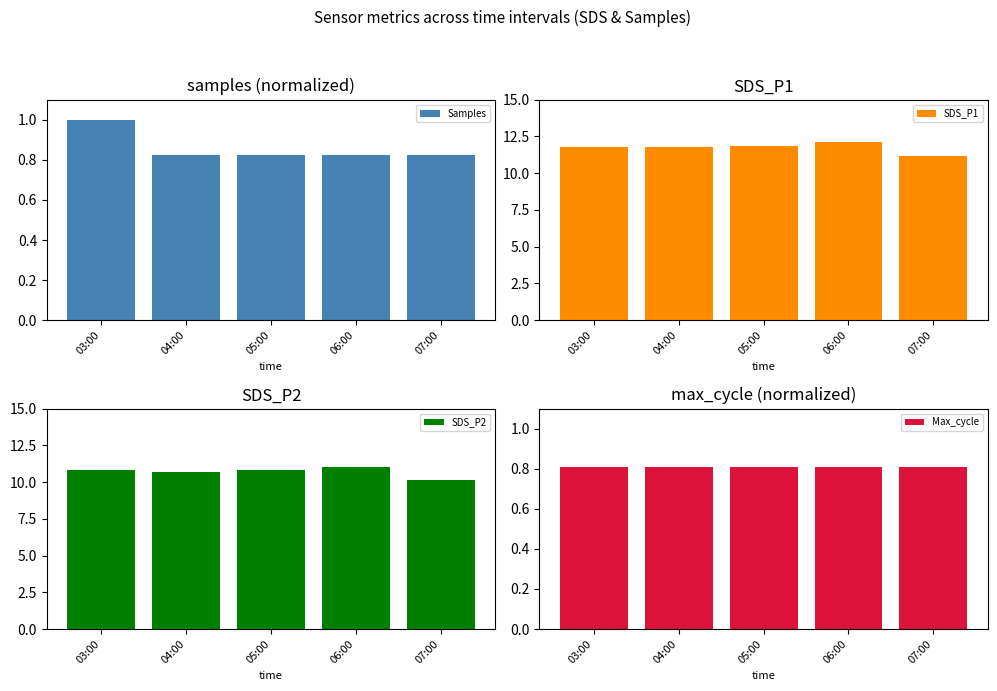

Read the SDS_P2 value at 07:00.

10.2